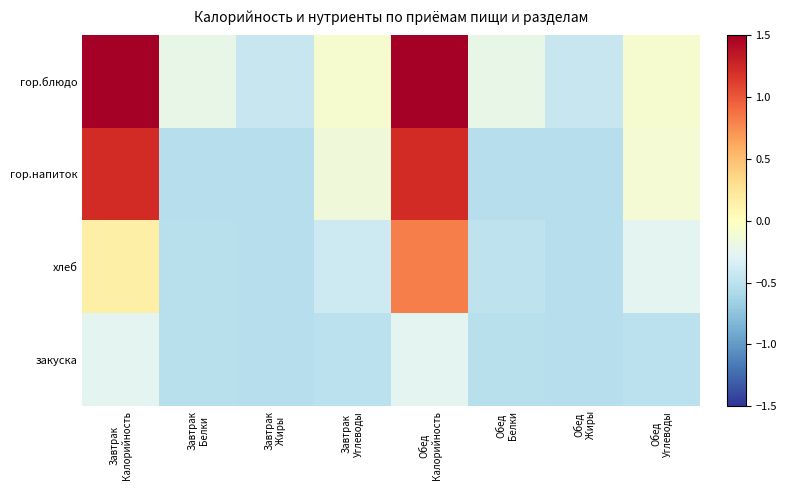

Which series has the largest total across all categories?

гор.блюдо